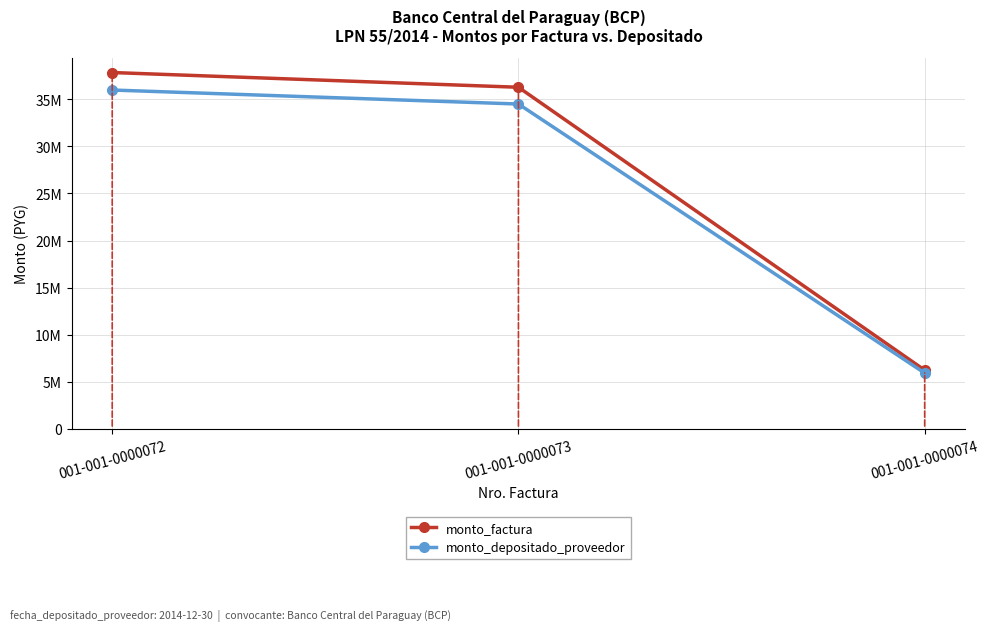

Where does the monto_depositado_proveedor series first go above 34498149?

001-001-0000072